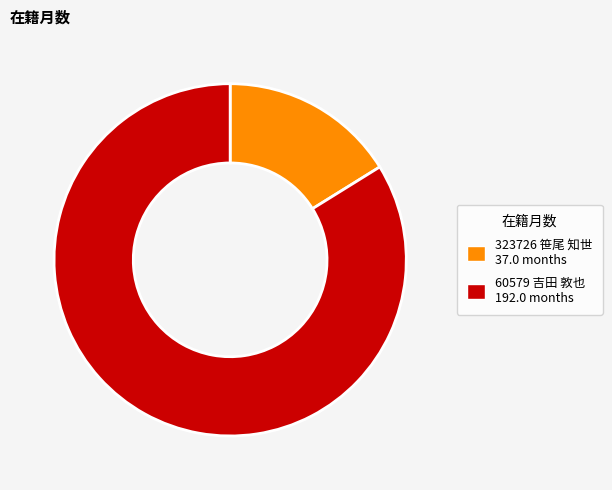

Rank the categories by value from lowest to highest.

323726 笹尾 知世, 60579 吉田 敦也